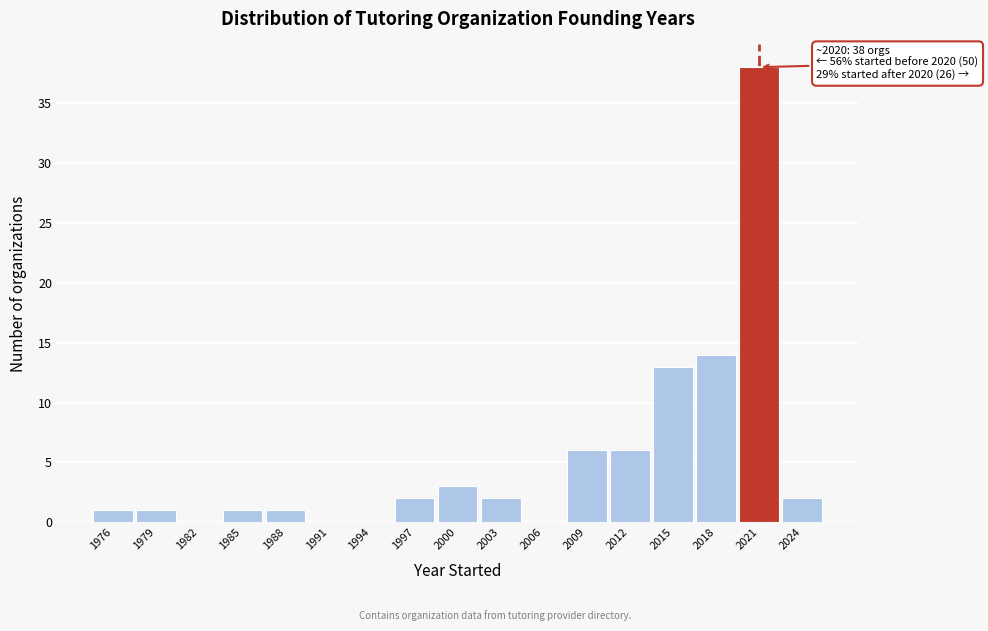

Which range on the x-axis has the tallest bar?

2019.5 to 2022.5